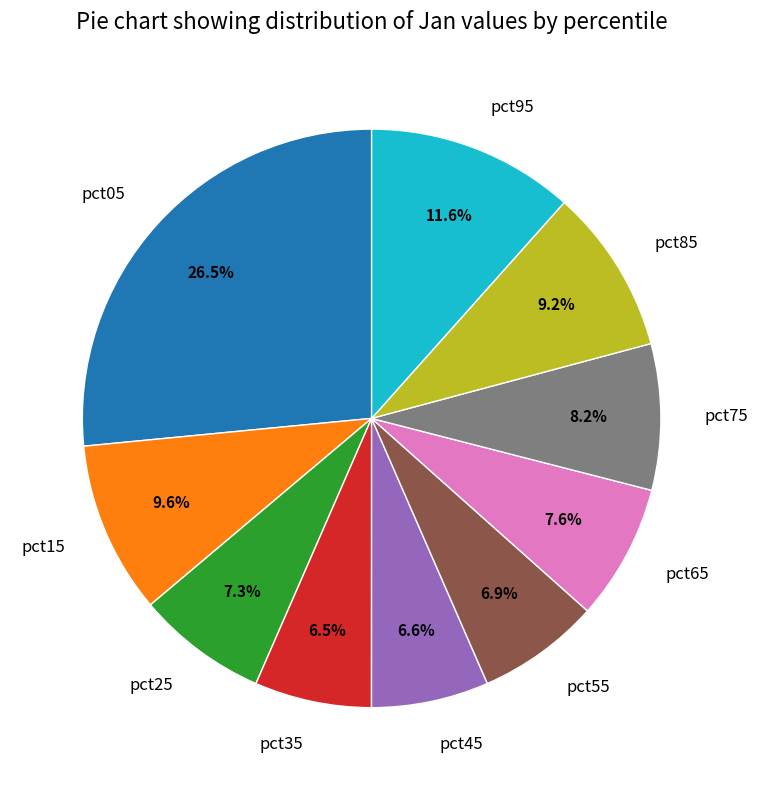

To the nearest percent, what percentage of the pie is pct45?

7%